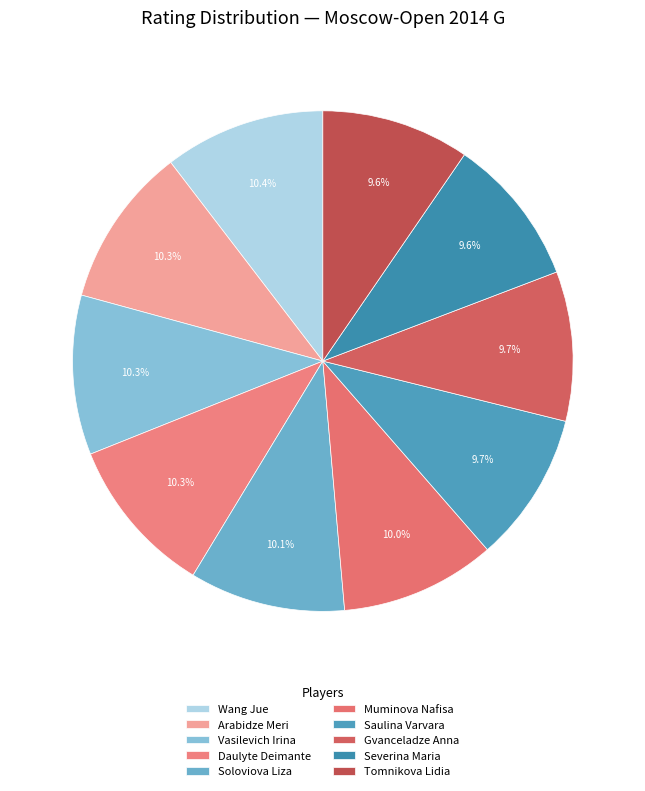

Is the sum of Vasilevich Irina and Saulina Varvara greater than half?

No